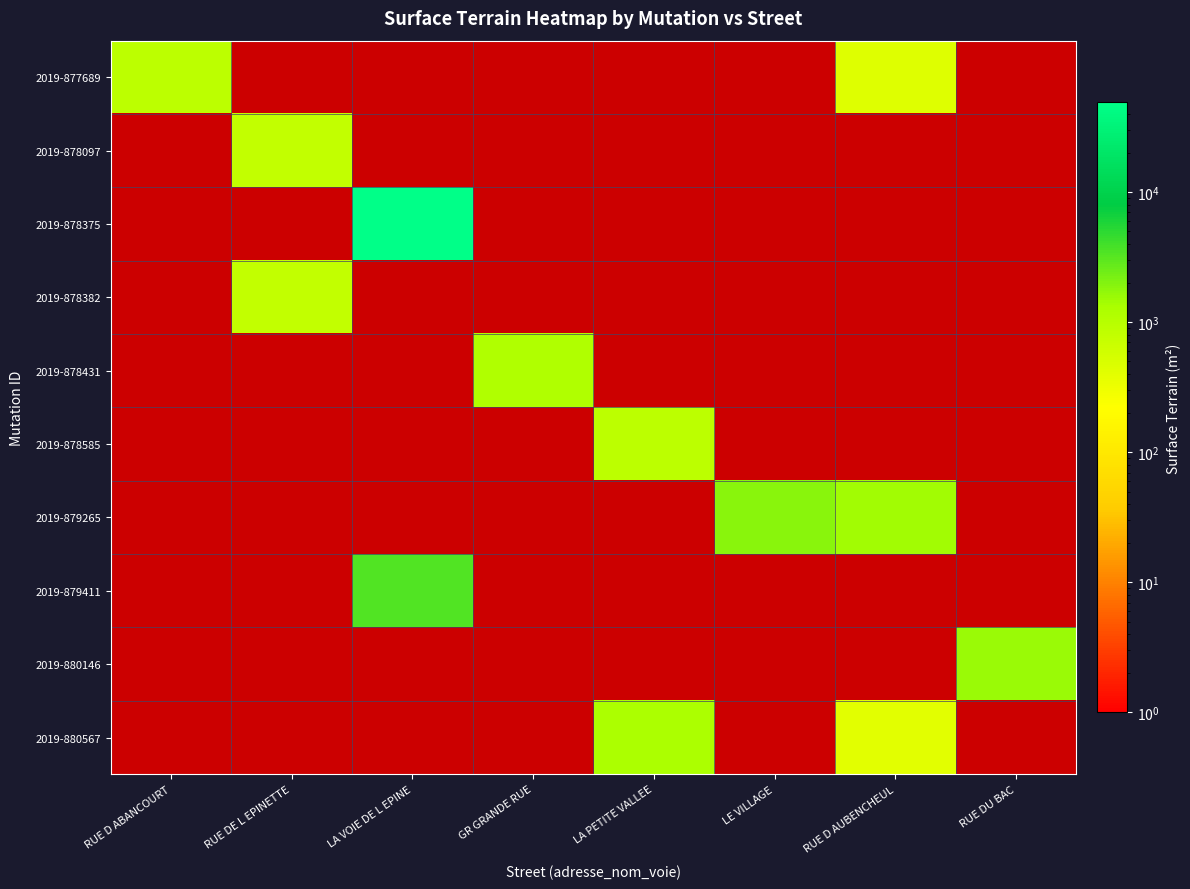

Count the number of data series in this chart.

10